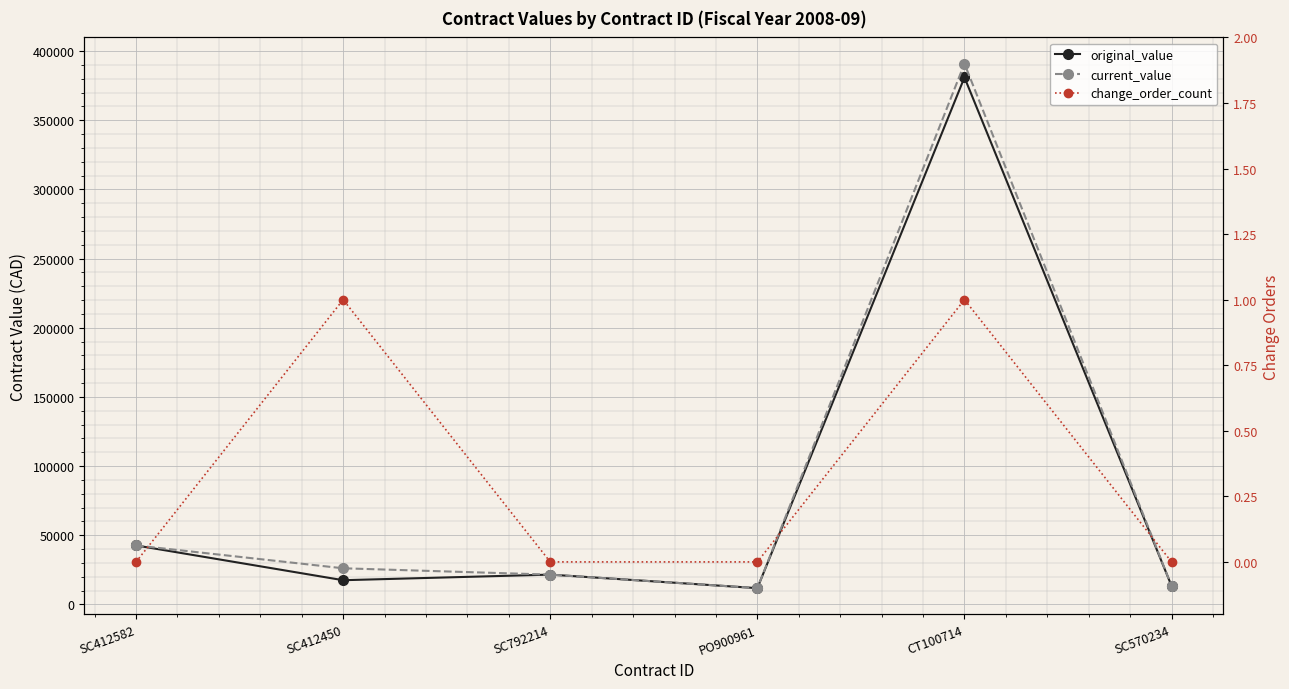

Count the change_order_count values in the range 0 to 1.

6